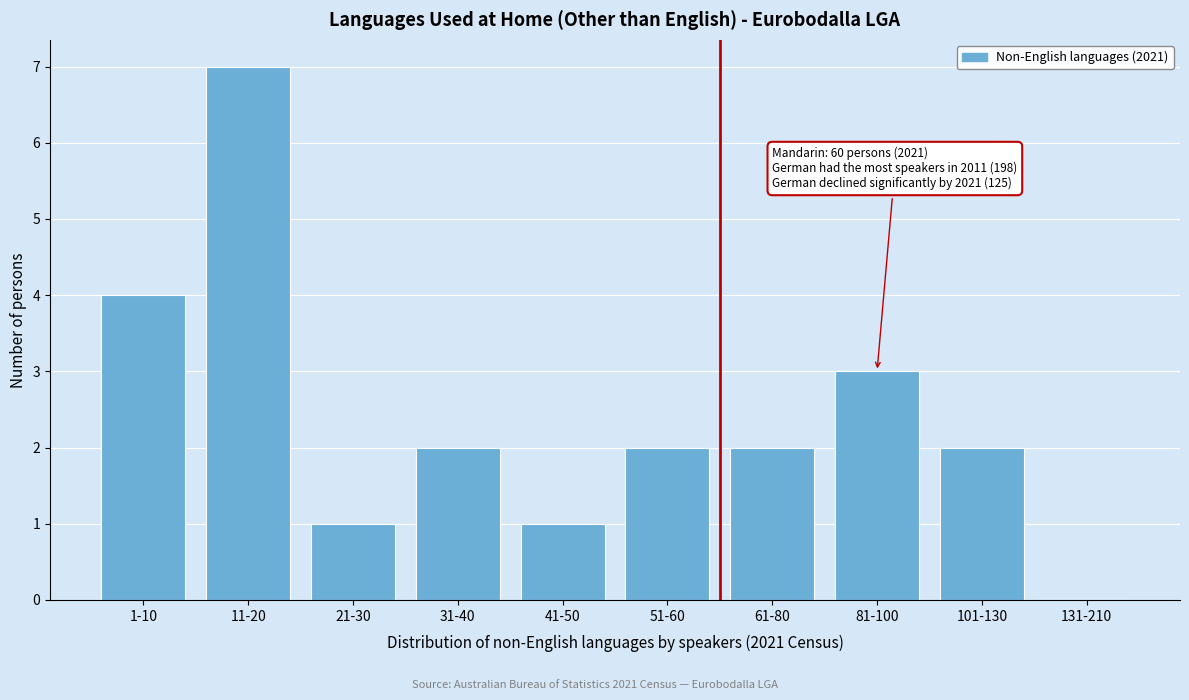

Reading left to right, extract all data points from this chart.

1-10=4	11-20=7	21-30=1	31-40=2	41-50=1	51-60=2	61-80=2	81-100=3	101-130=2	131-210=0